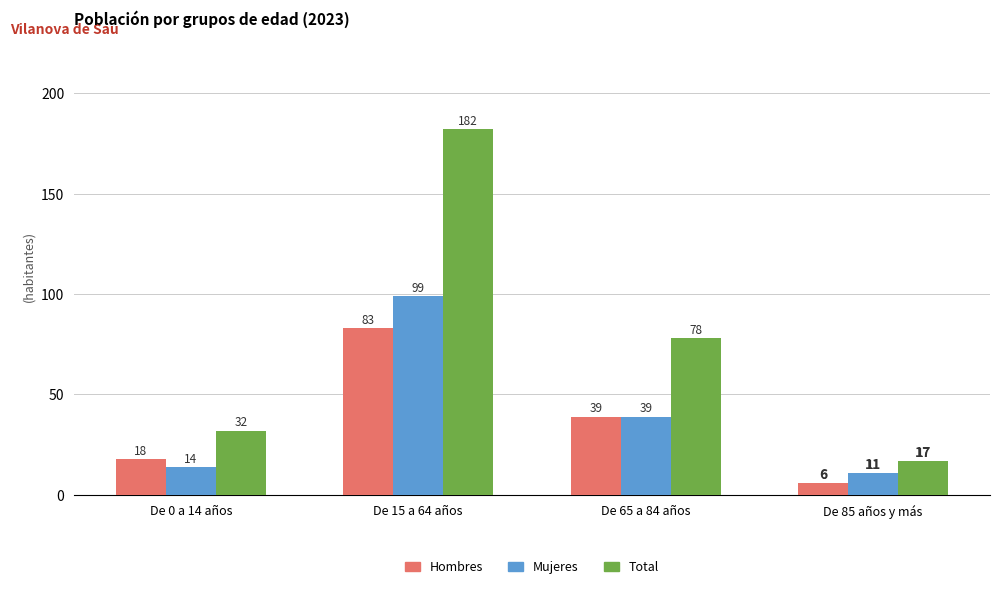

What is the maximum value for Mujeres?

99